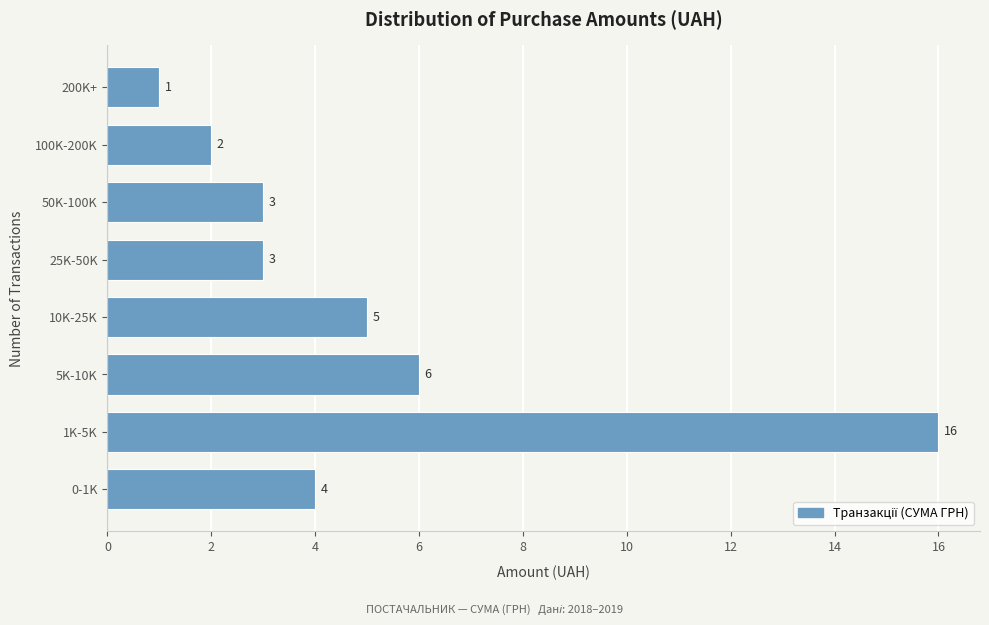

Reading bottom to top, list all the values displayed in this chart.

4	16	6	5	3	3	2	1